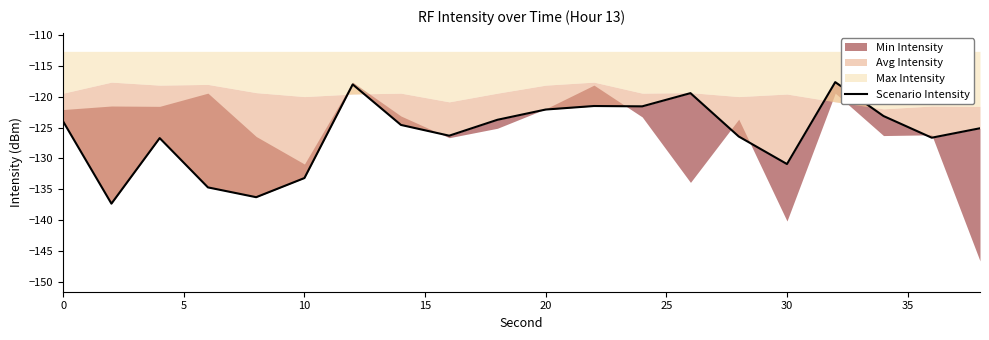

What is the difference between the maximum and second lowest values?

18.7